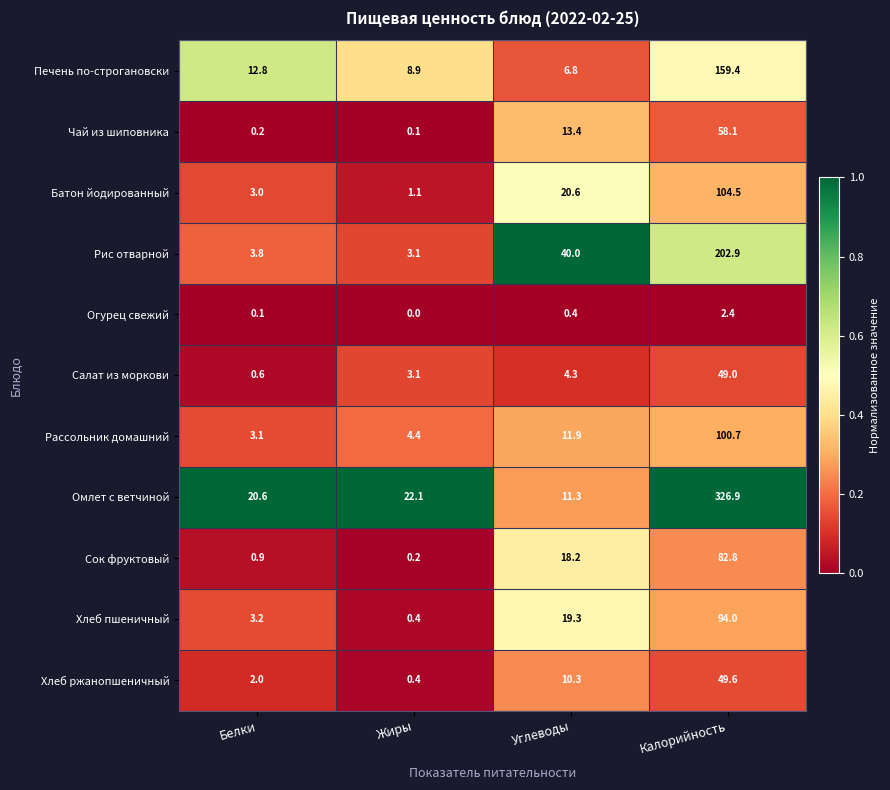

At which category is the sum across all series the highest?

Калорийность